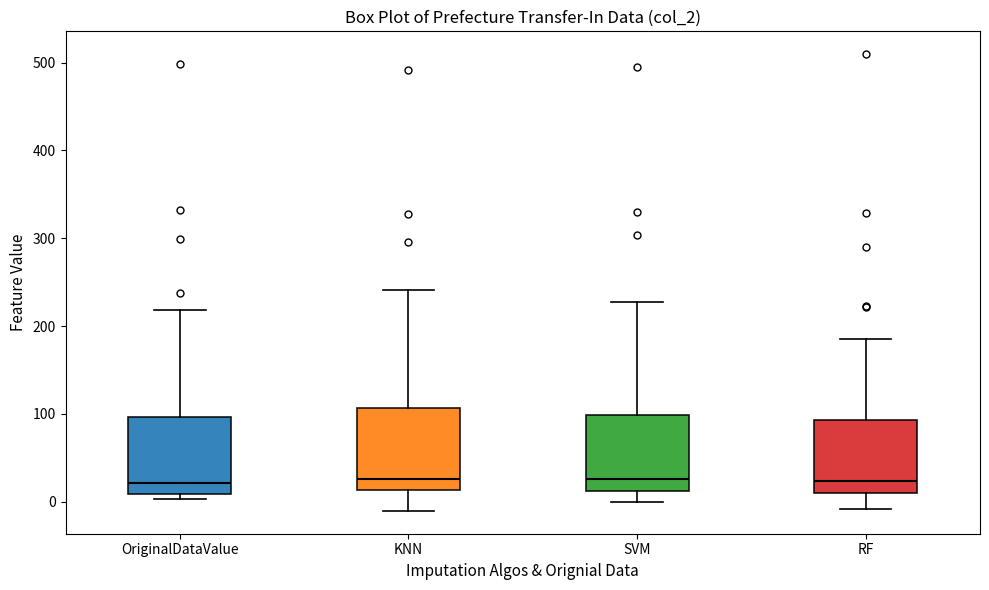

Where does the upper whisker of the box for SVM end on the y-axis? The values are not printed on the chart, so give them approximately, as read against the axis.

230